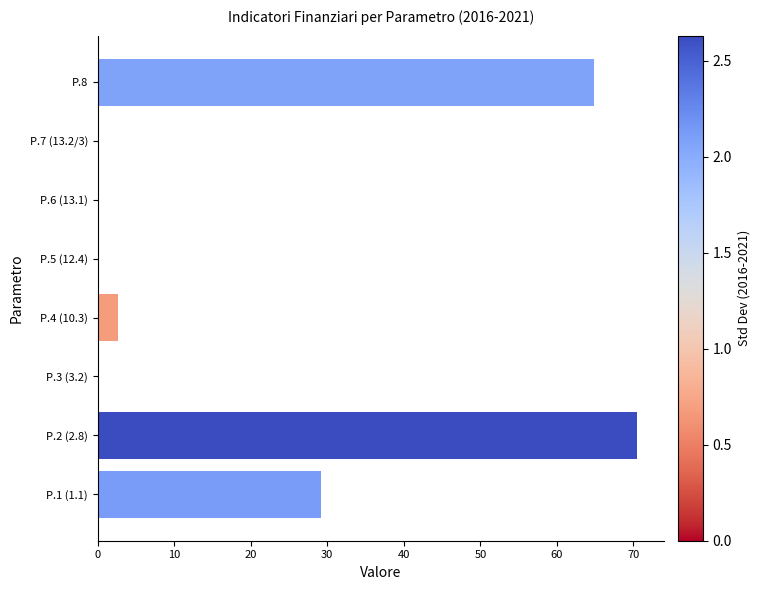

Count the number of data series in this chart.

1